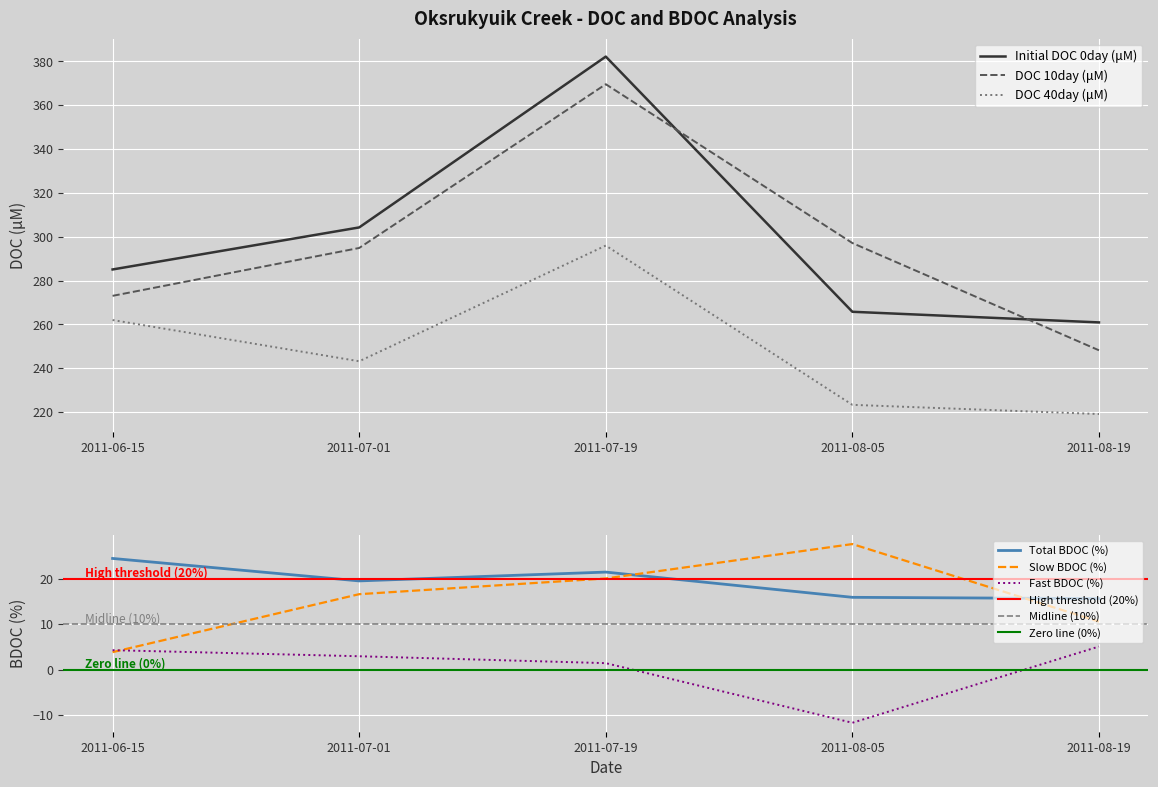

Which has a higher value, 2011-08-19 or 2011-06-15?

2011-08-19